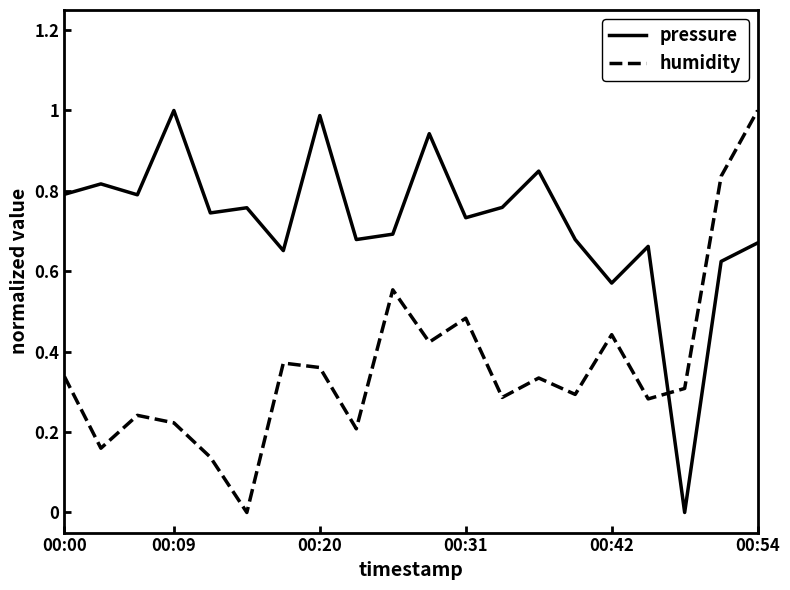

Which series has the largest total across all categories?

pressure